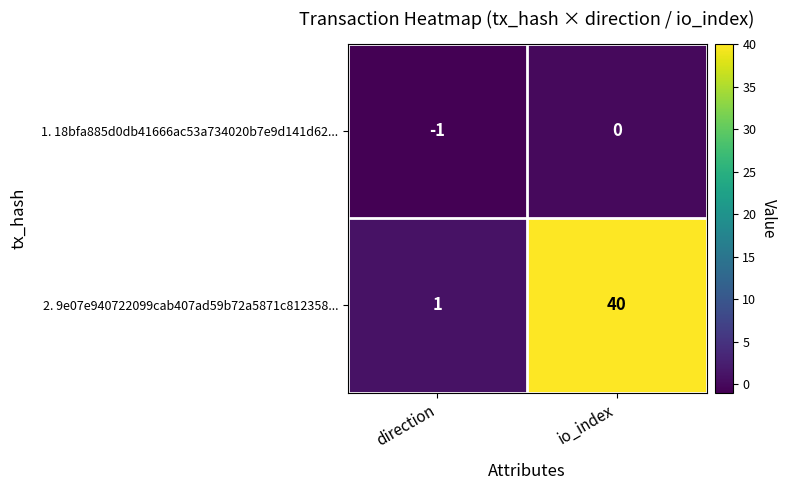

What is the difference between the maximum and minimum values in the 2. 9e07e940722099cab407ad59b72a5871c812358... series?

39